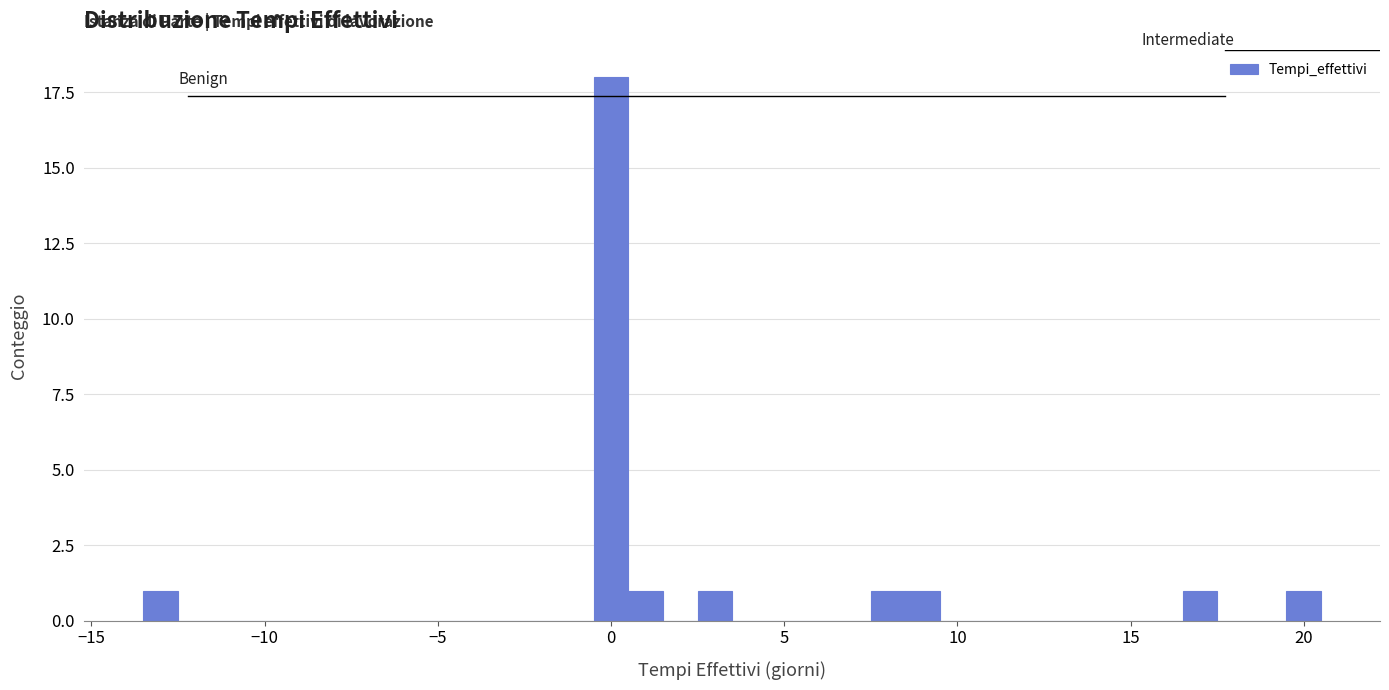

Around what value on the x-axis is the tallest bar? Give the approximate position of its centre, as read against the axis.

0.0